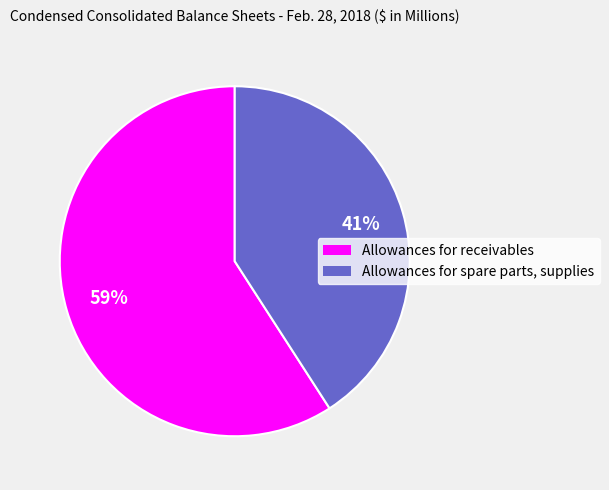

Rank the categories by value from lowest to highest.

Allowances for spare parts, supplies, Allowances for receivables